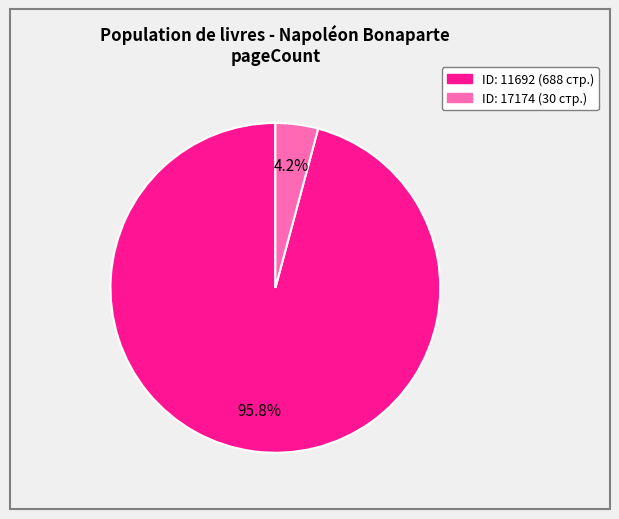

How many segments does this pie chart have?

2